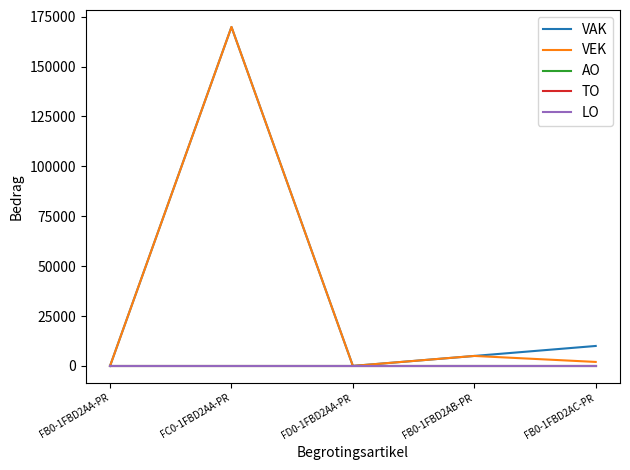

True or false: TO and LO cross at least once.

False